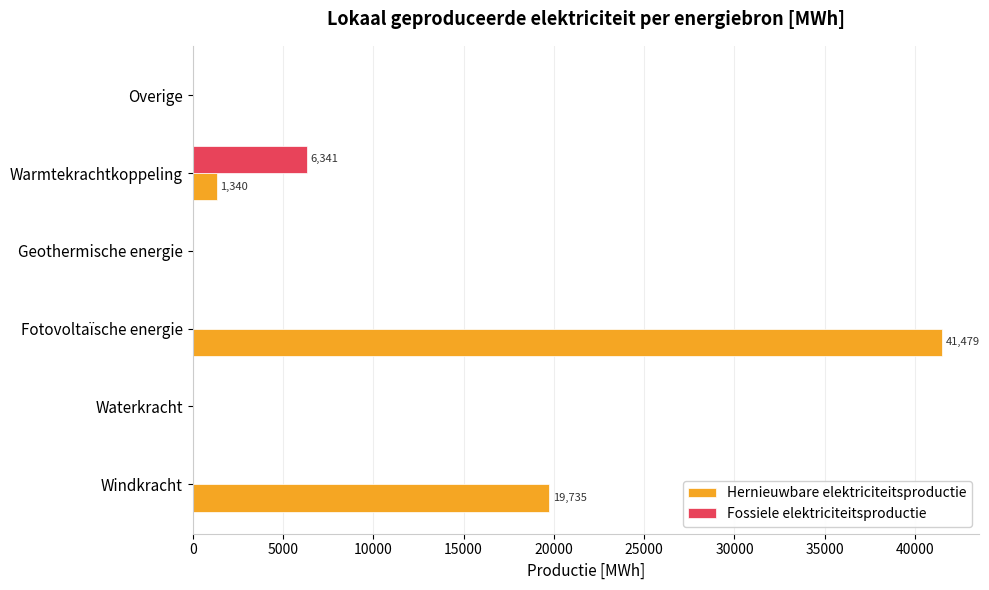

At which category is the sum across all series the highest?

Fotovoltaïsche energie